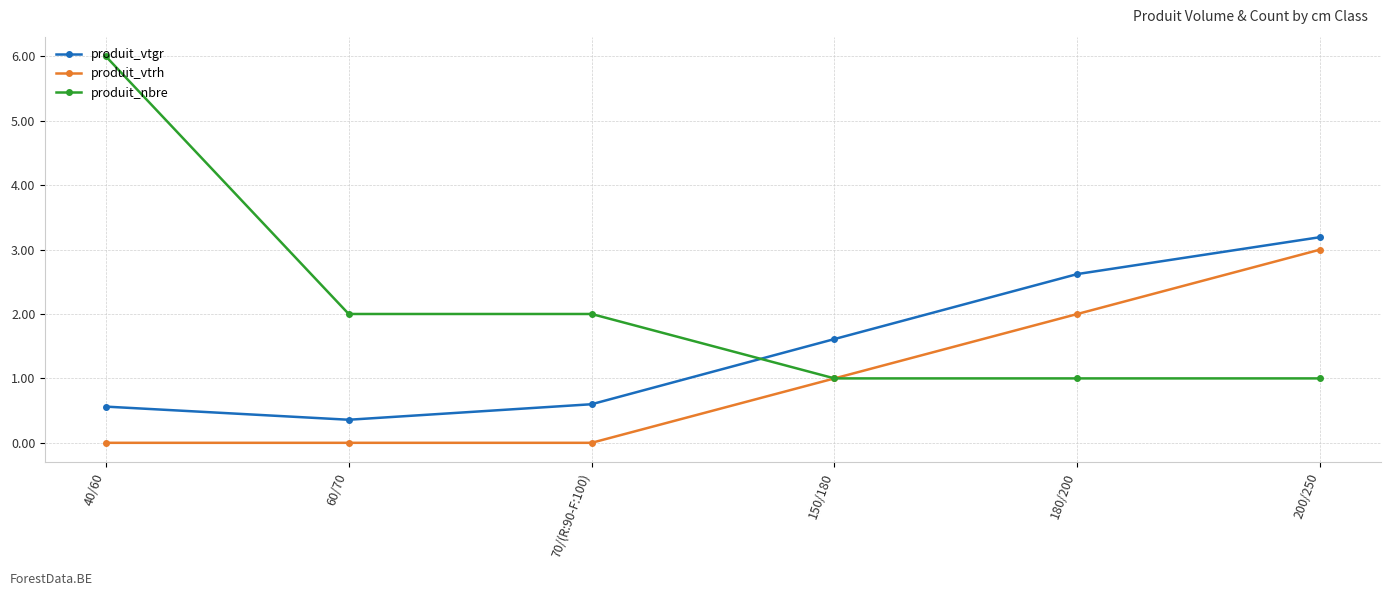

True or false: produit_vtgr and produit_vtrh cross at least once.

False